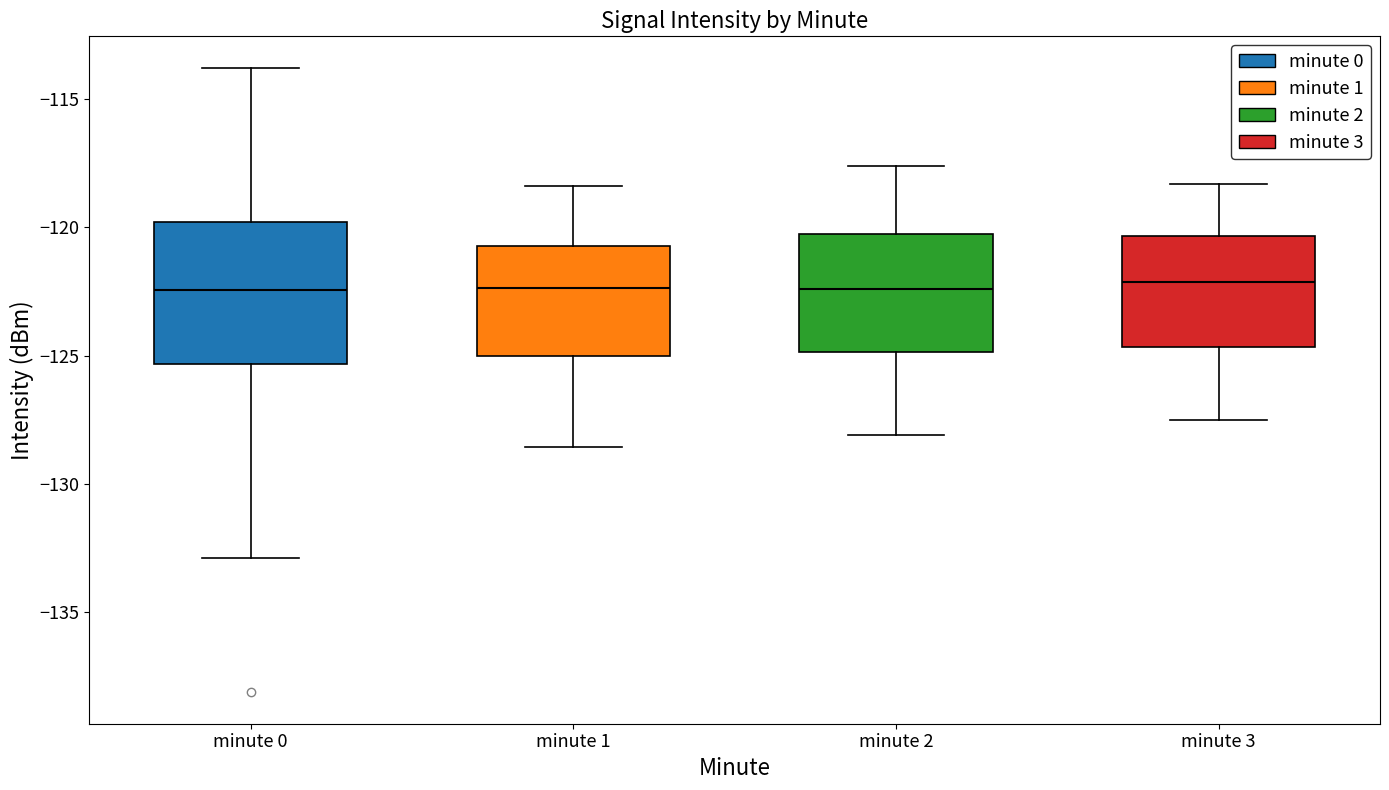

Reading left to right, read every box against the y-axis: the position of its median line, the range the box covers, and the ends of its whiskers. The values are not printed on the chart, so give them approximately, as read against the axis.

minute 0: median -122.5, box -125.5 to -120.0, whiskers -133.0 to -114.0
minute 1: median -122.5, box -125.0 to -120.5, whiskers -128.5 to -118.5
minute 2: median -122.5, box -125.0 to -120.0, whiskers -128.0 to -117.5
minute 3: median -122.0, box -124.5 to -120.5, whiskers -127.5 to -118.5